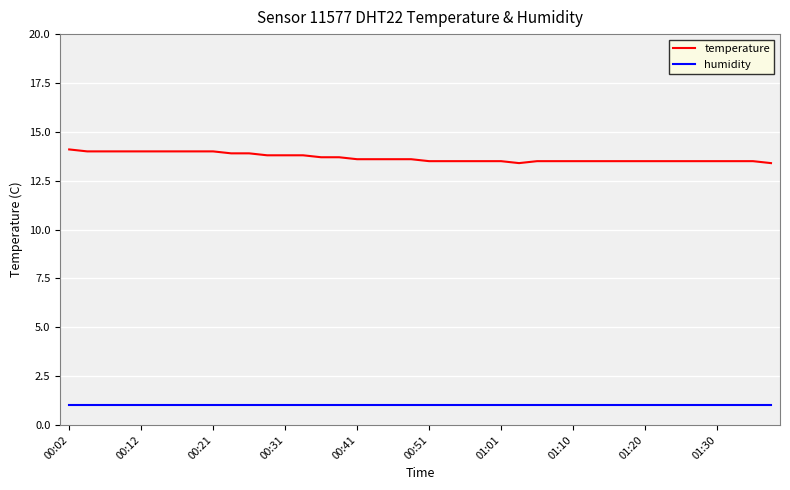

True or false: humidity and temperature cross at least once.

False